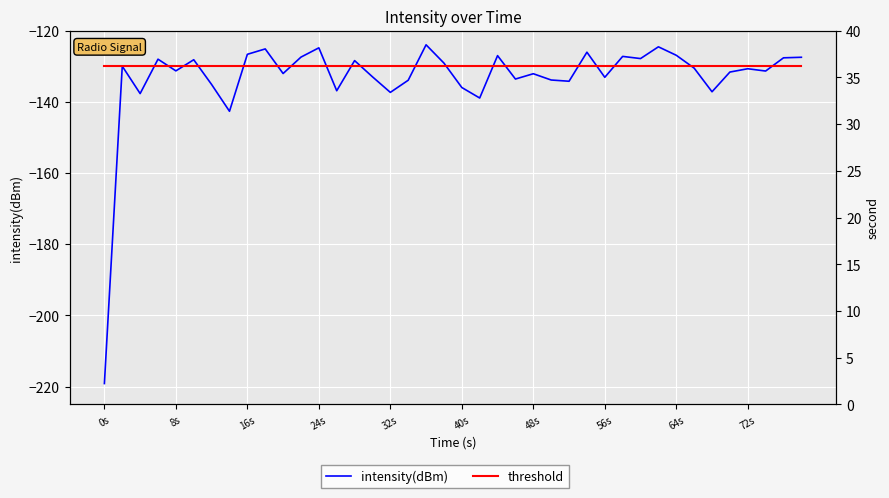

What position from the left is 40s?

6